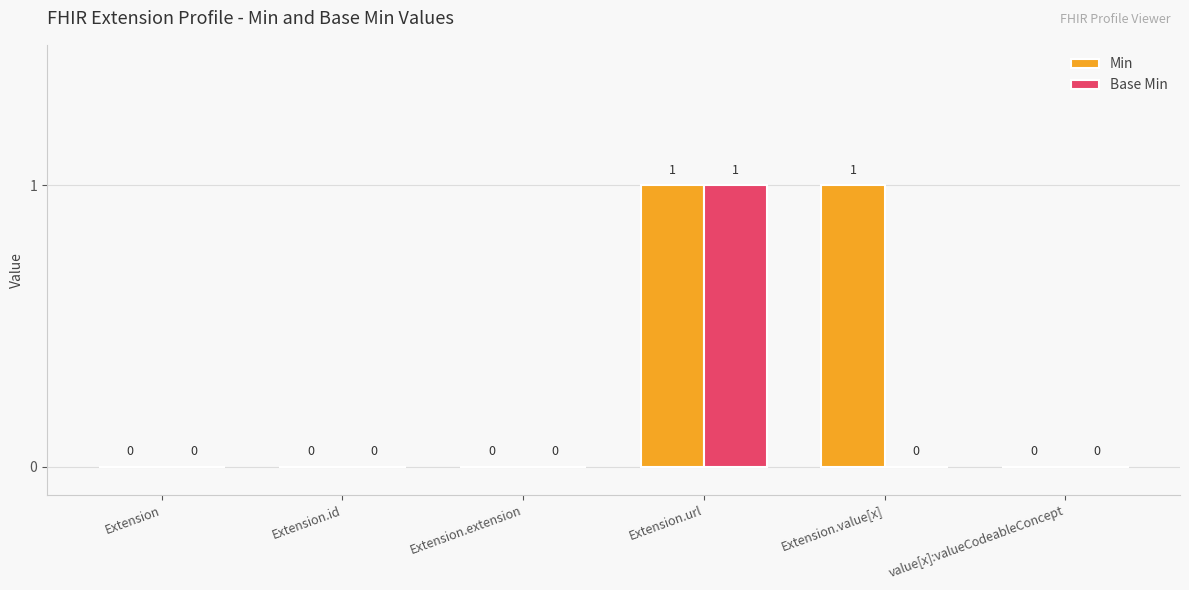

Which series changed the most between Extension and Extension.value[x]?

Min